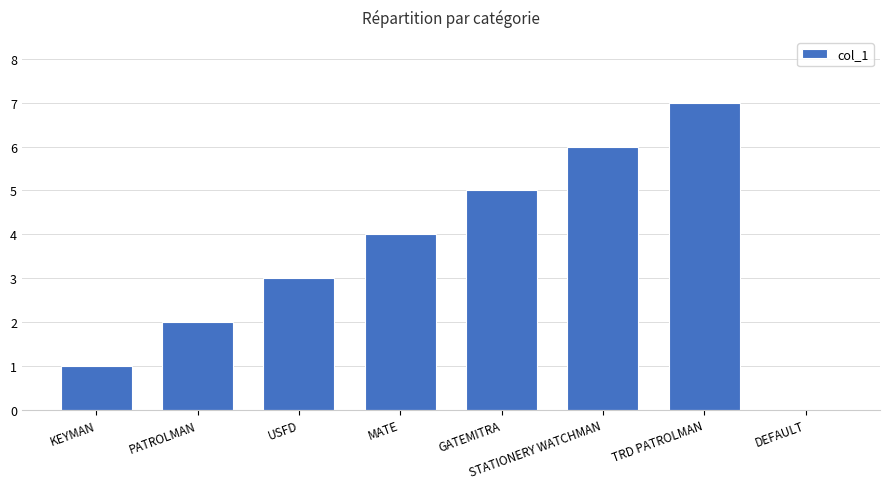

What is the change in value from KEYMAN to PATROLMAN?

+1